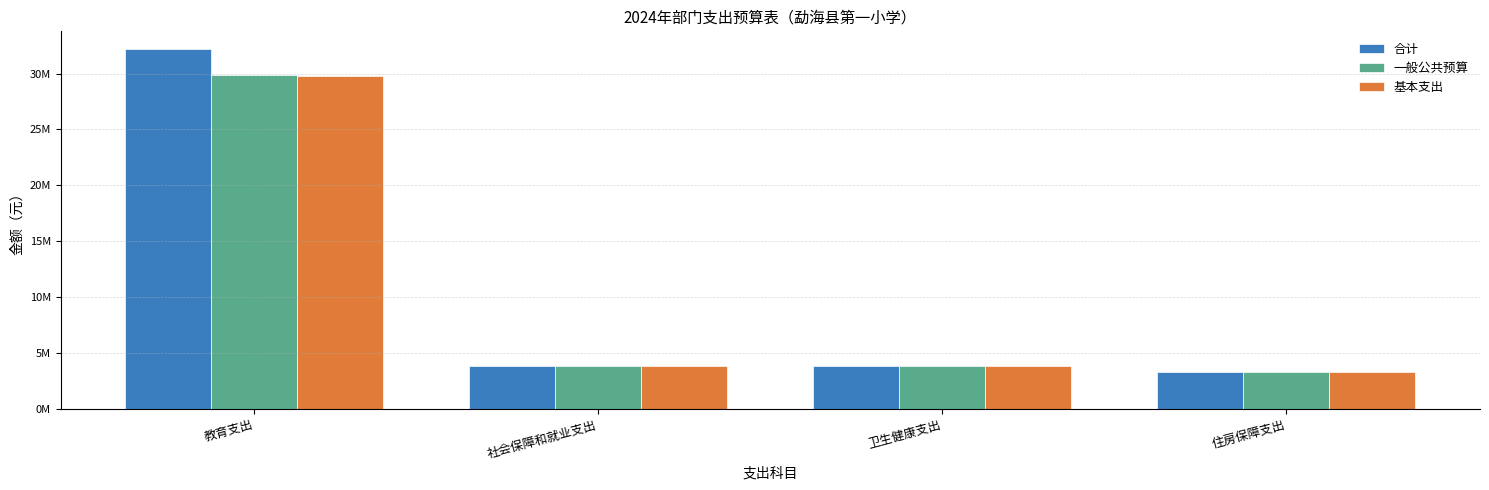

Which label corresponds to the smallest value in the chart?

住房保障支出